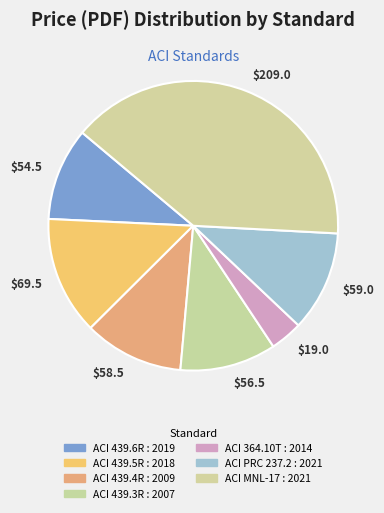

Which slice is the smallest?

$19.0